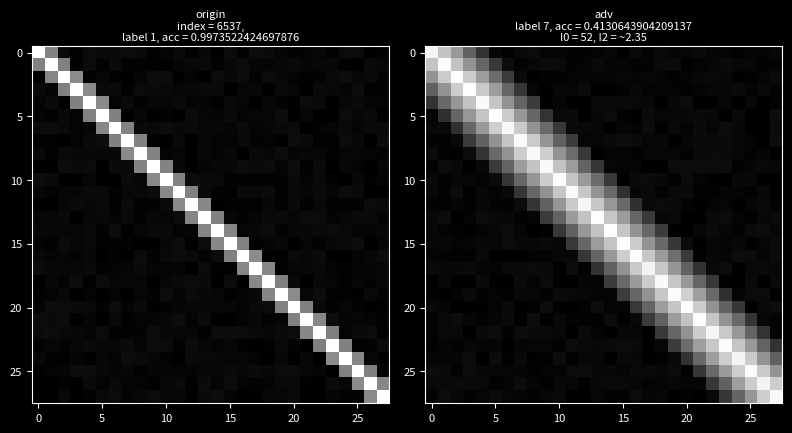

What is the total value across all series at 5?

4.3